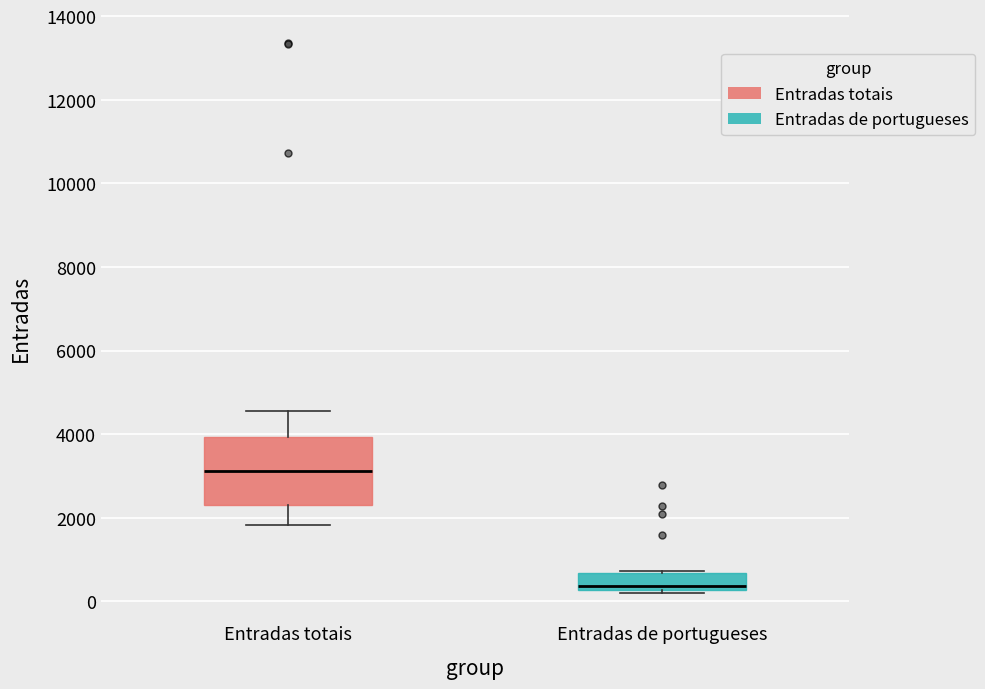

Reading left to right, transcribe this box plot: for each box, give where its median line is, the range the box spans, and where its two whiskers end, as read against the y-axis. The values are not printed on the chart, so give them approximately, as read against the axis.

Entradas totais: median 3200, box 2400 to 4000, whiskers 1800 to 4600
Entradas de portugueses: median 400, box 200 to 600, whiskers 200 to 800